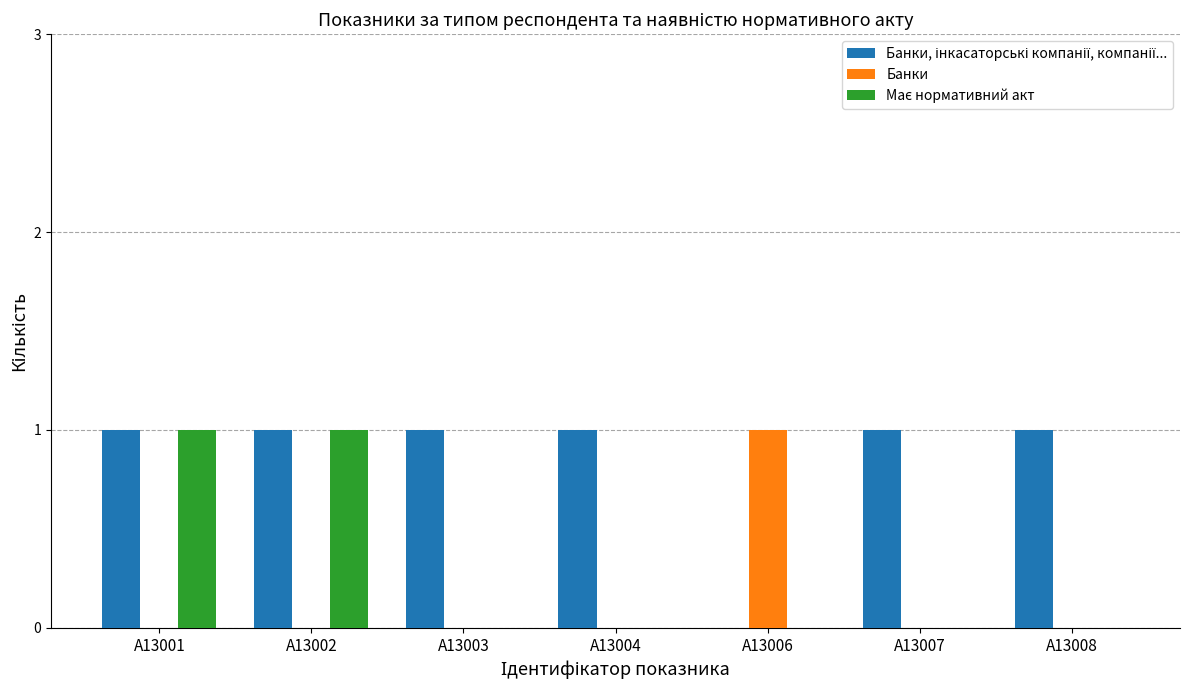

The Банки series shows 0 at A13002. True or false?

True